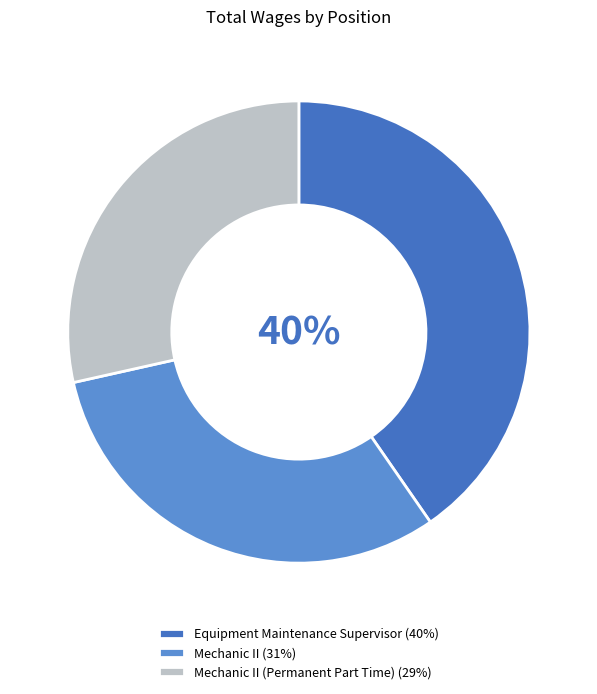

Do Mechanic II (Permanent Part Time) (29%) and Equipment Maintenance Supervisor (40%) together represent more than half of the pie?

Yes